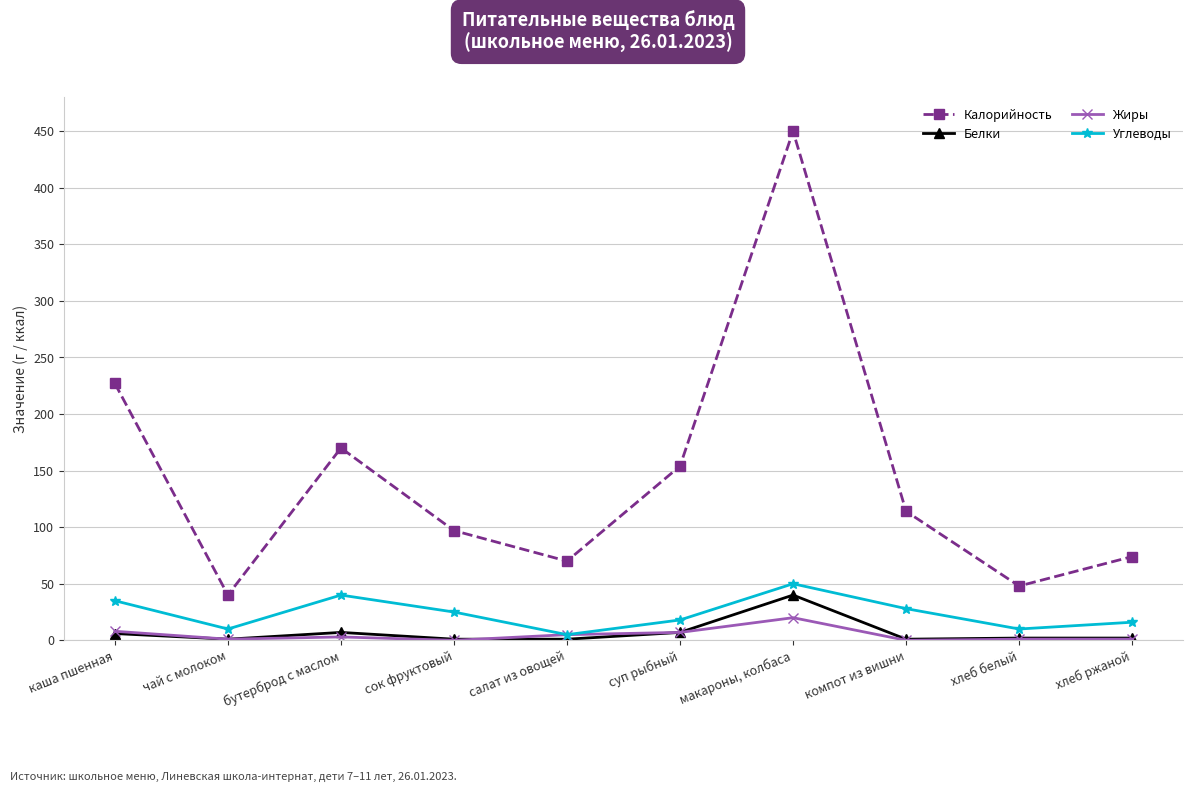

What are all the series names shown in the legend?

Калорийность, Белки, Жиры, Углеводы